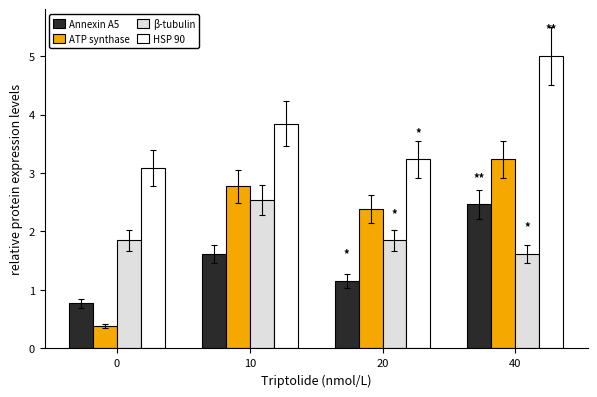

Count the number of categories in the chart.

4